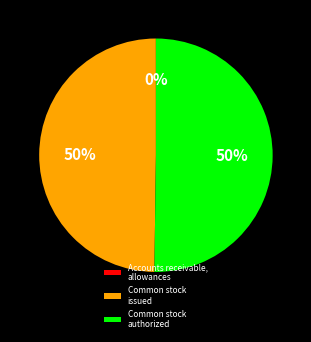

To the nearest percent, what is the average slice percentage?

33%